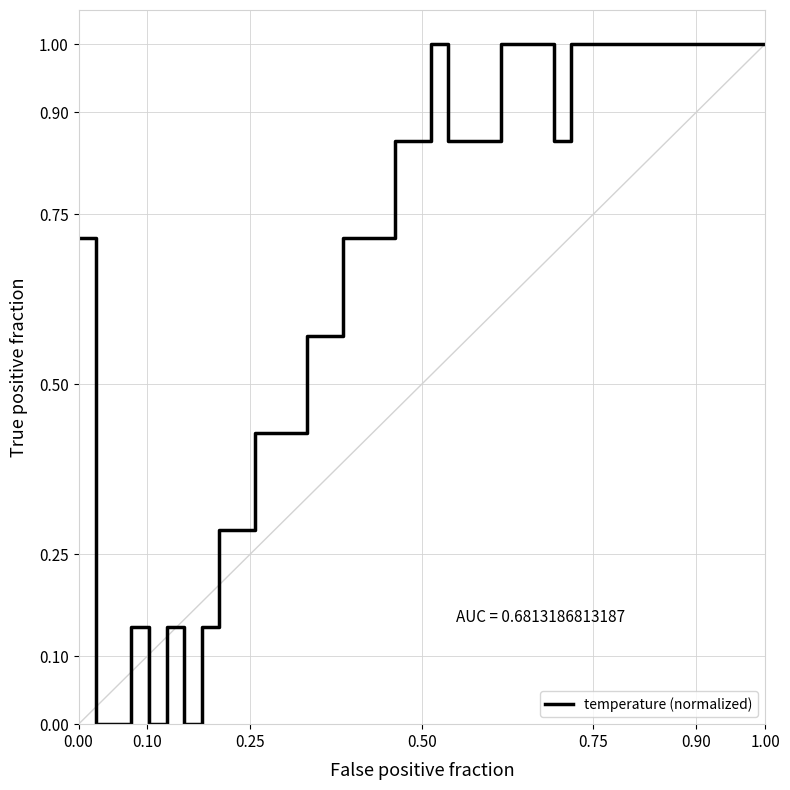

What is the difference between the maximum and minimum values?

1.0